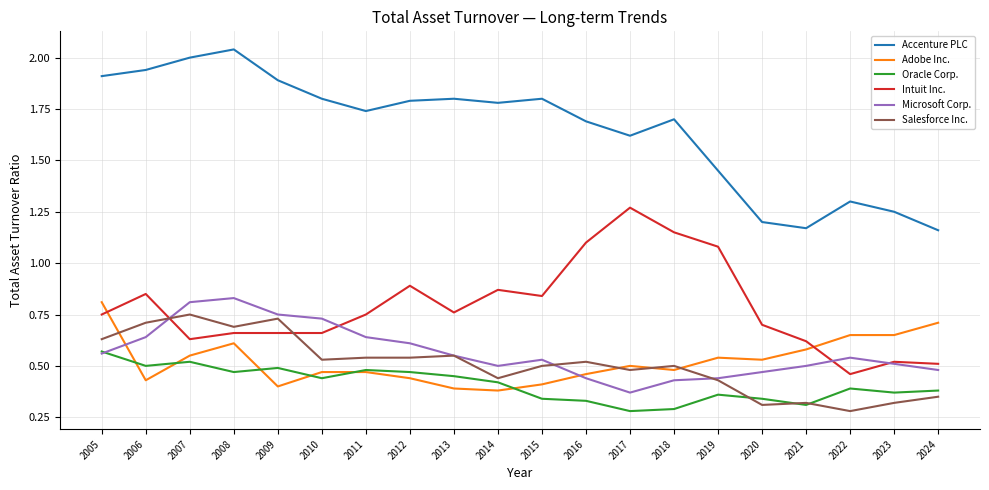

After their last crossing, which series has the higher values: Microsoft Corp. or Adobe Inc.?

Adobe Inc.